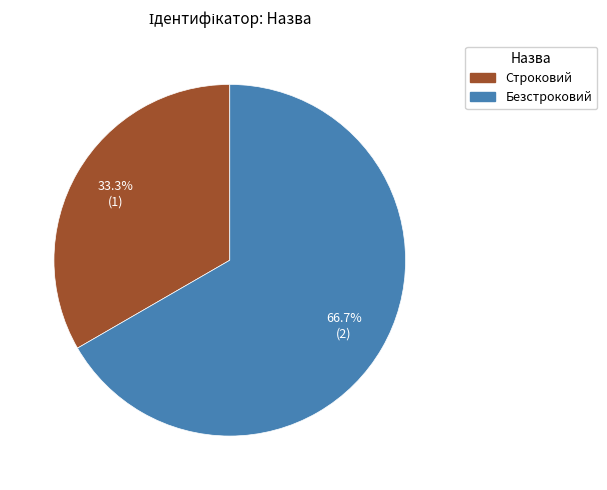

Which category has the smallest portion of the pie?

Строковий